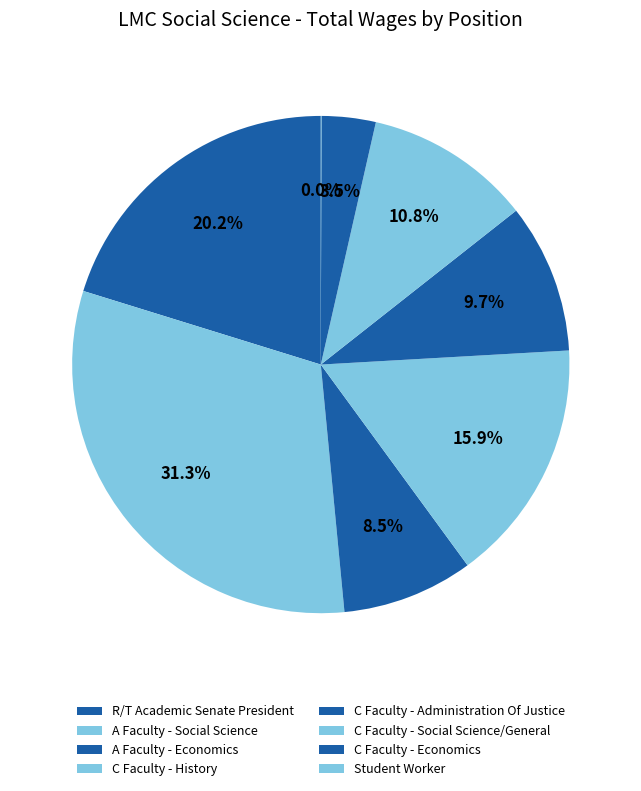

How many segments does this pie chart have?

8